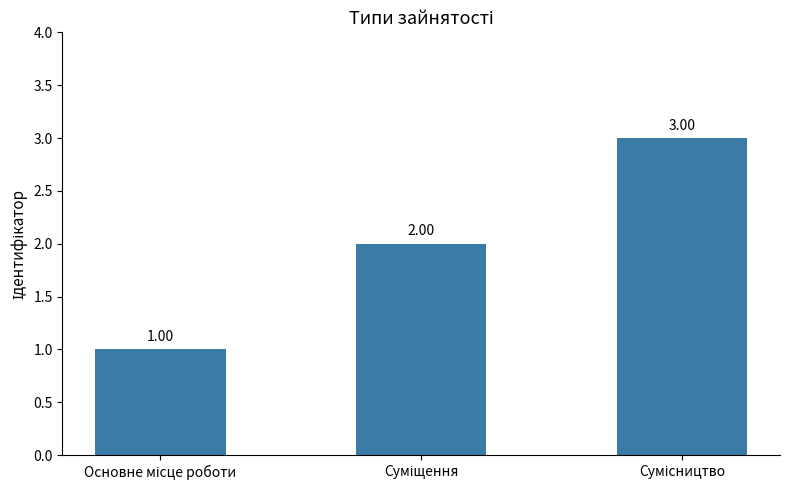

What is the sum of all values?

6